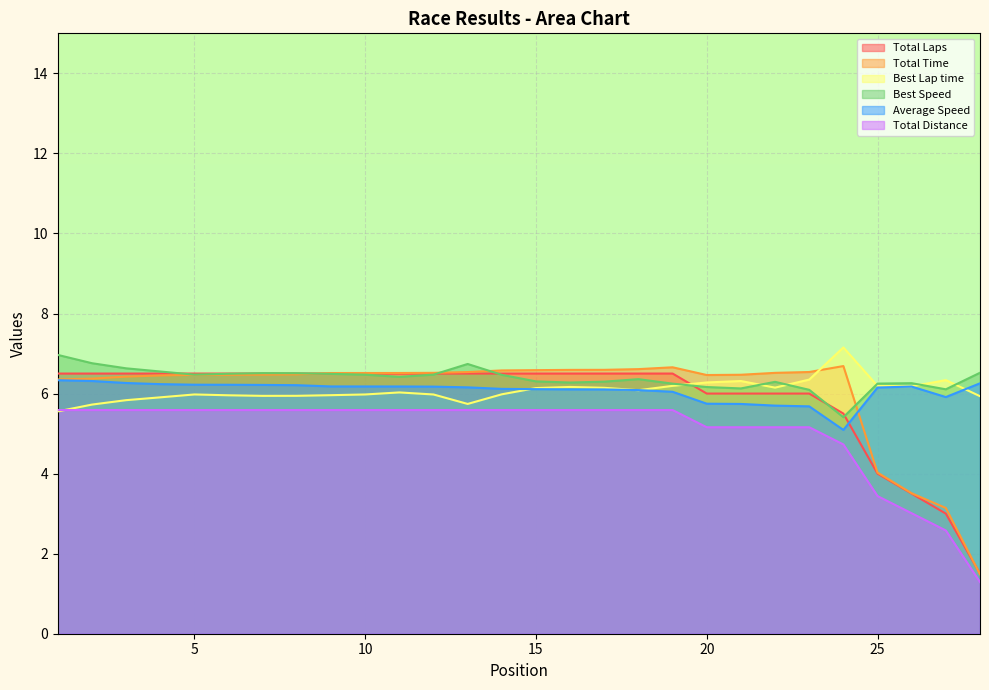

True or false: Total Time and Total Distance cross at least once.

False